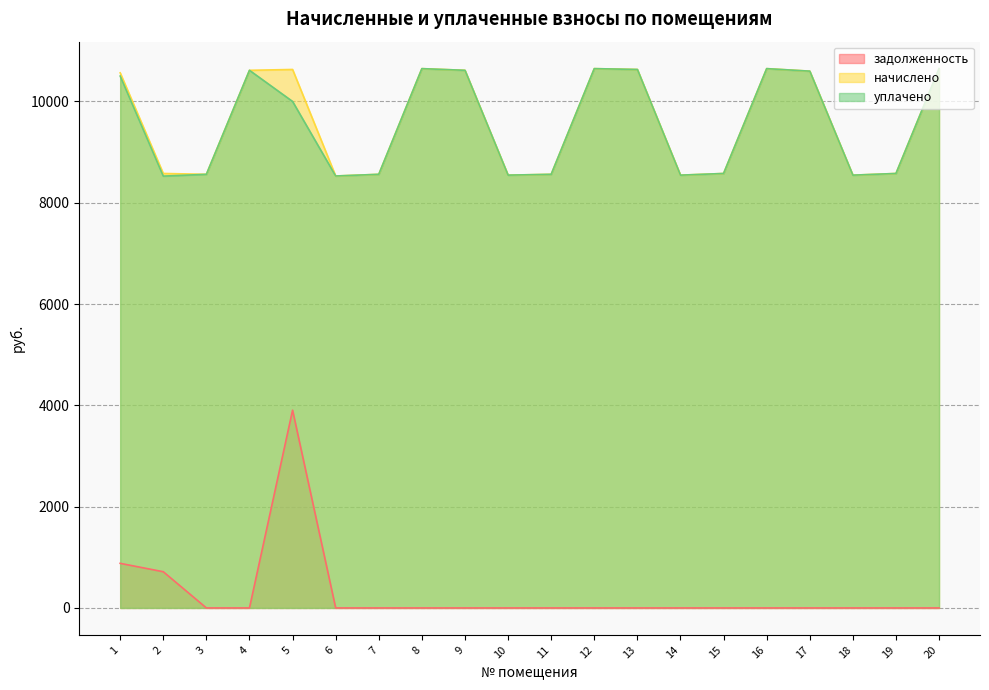

Which series has the largest range (max minus min)?

задолженность